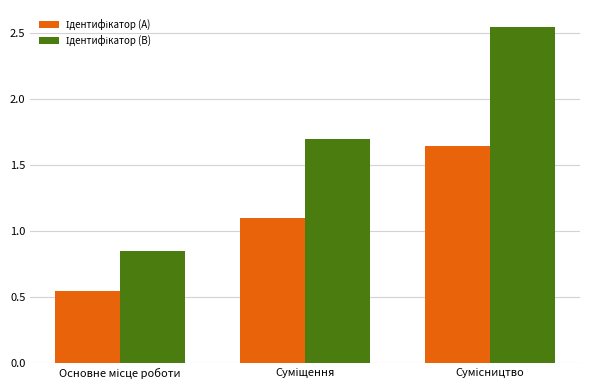

What is the difference between the highest and lowest values at Суміщення?

0.6